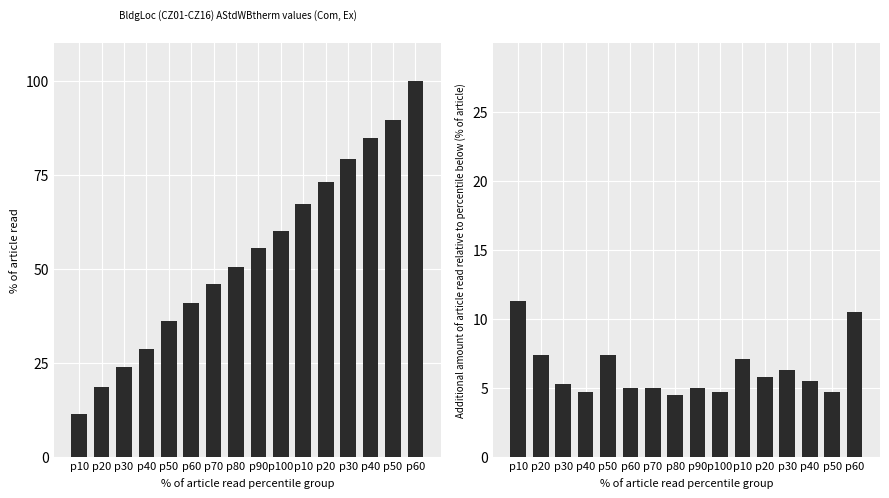

Which series changed the most between p100 and p30?

AStdWBtherm